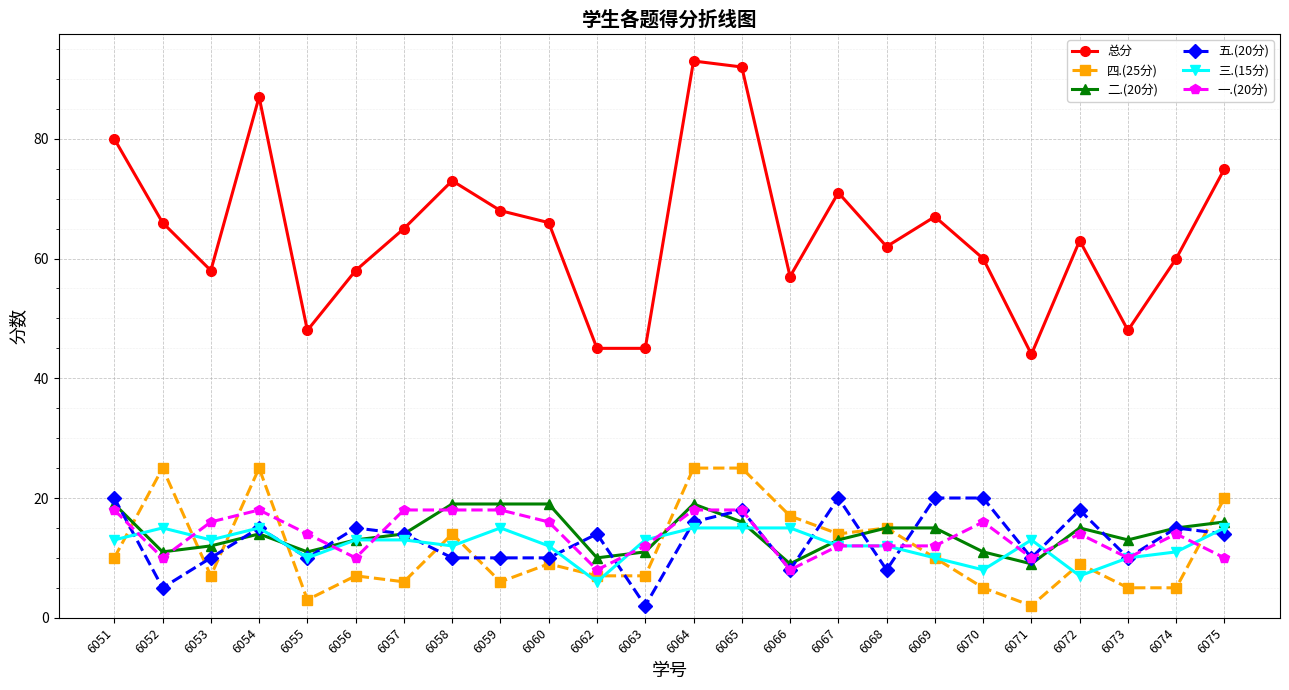

In 二.(20分), how many points are lower than both neighbors (excluding endpoints)?

6